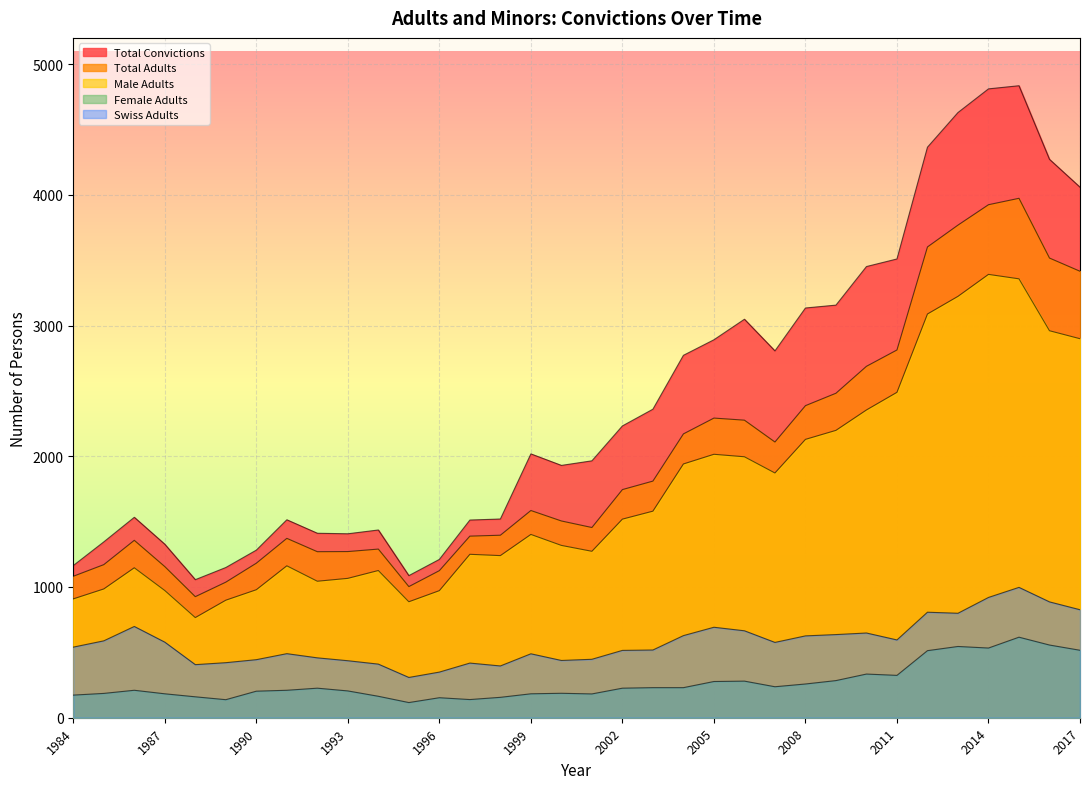

How many data points in Total Adults are above 1585?

16